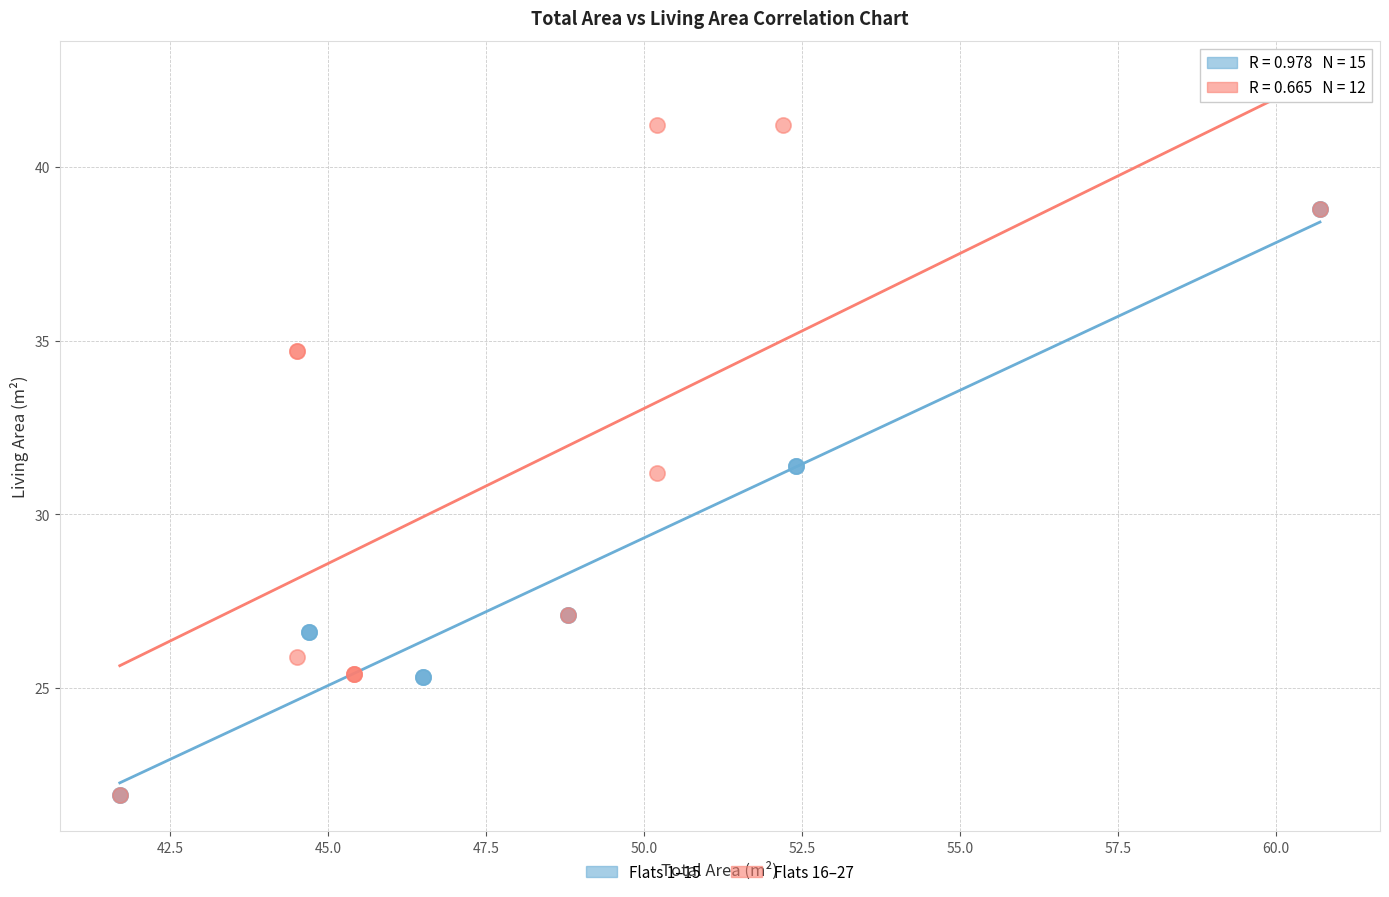

Which series has the widest spread of Y values?

Flats 16–27